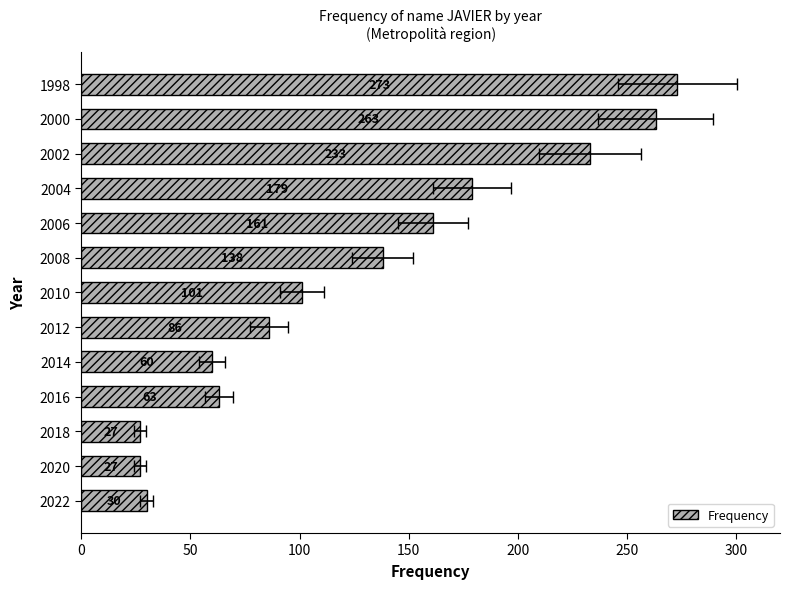

What is the smallest value displayed?

27